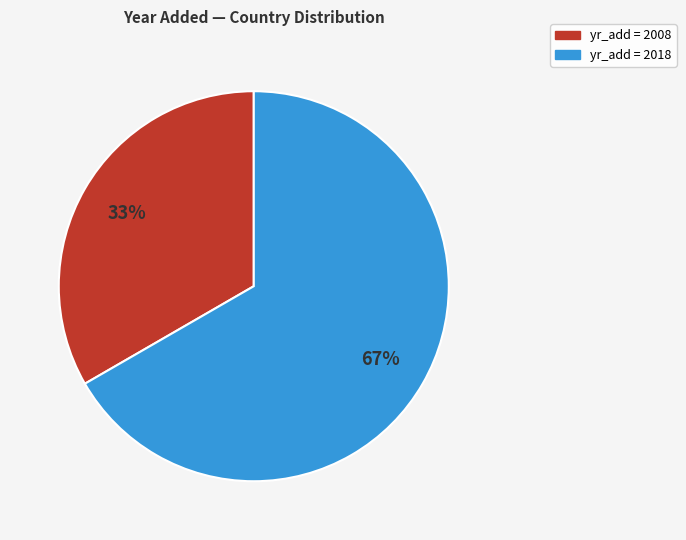

Does any single category account for the majority?

Yes